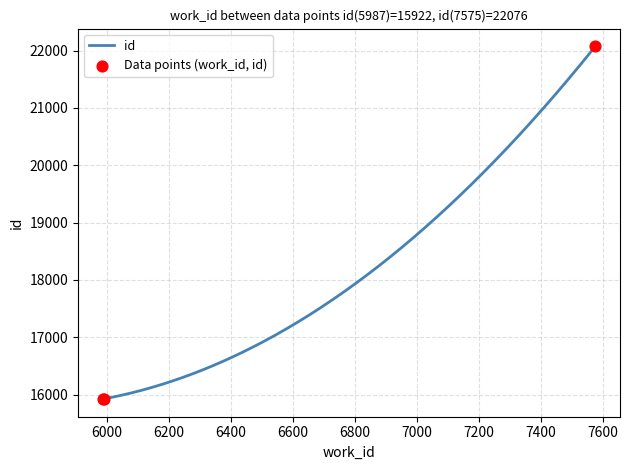

Approximately how many times larger is the value at 7575 compared to 5987?

1.4